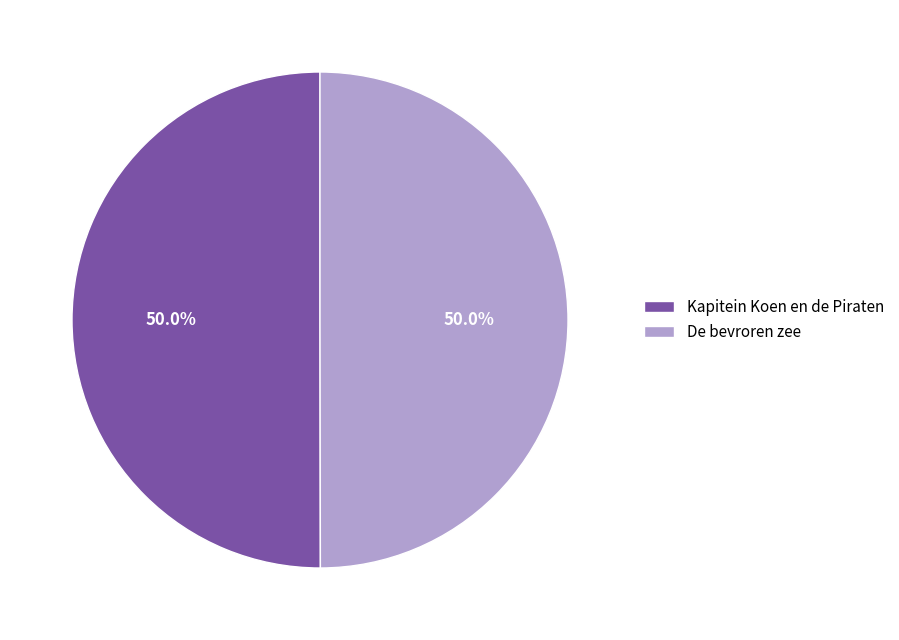

How many segments does this pie chart have?

2